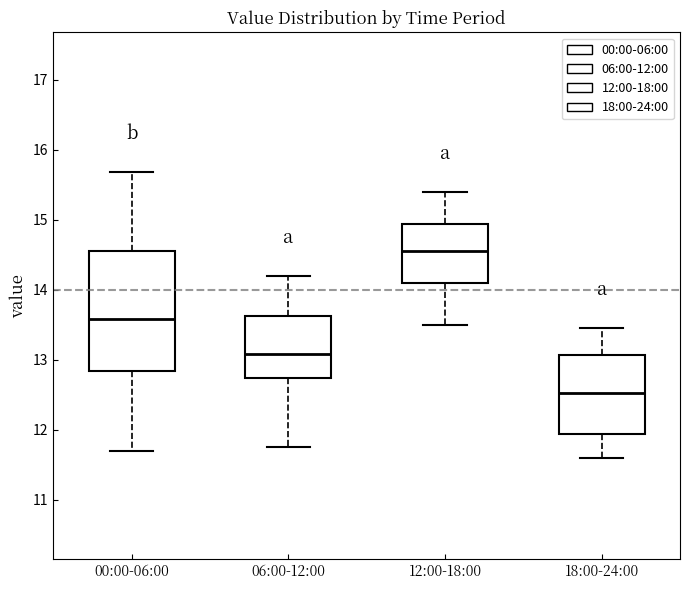

Where is the upper edge of the box for 06:00-12:00 on the y-axis? The values are not printed on the chart, so give them approximately, as read against the axis.

13.6